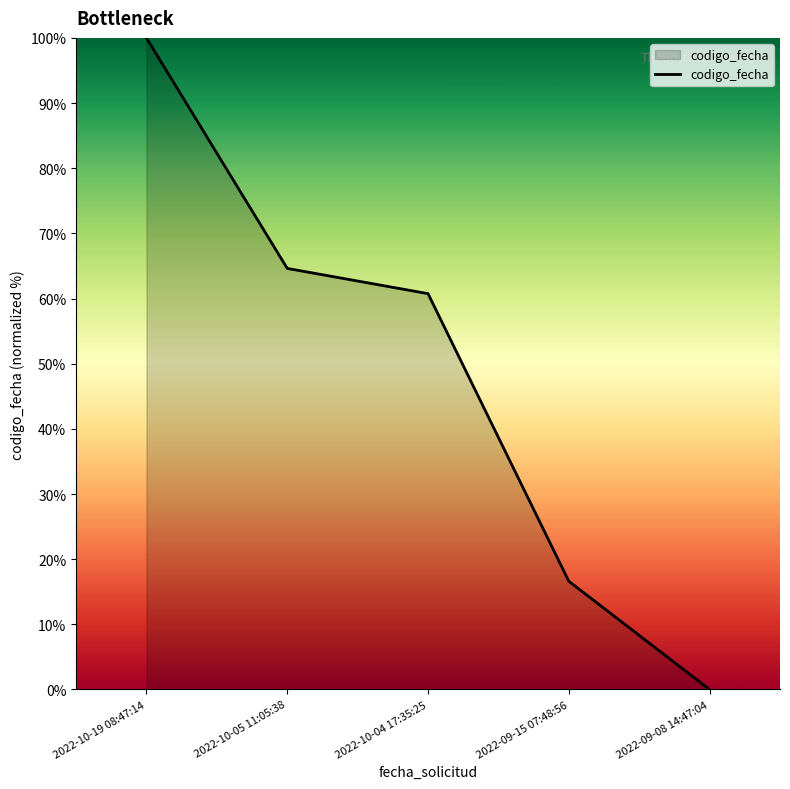

Rank the categories by value from highest to lowest.

2022-10-19 08:47:14, 2022-10-05 11:05:38, 2022-10-04 17:35:25, 2022-09-15 07:48:56, 2022-09-08 14:47:04